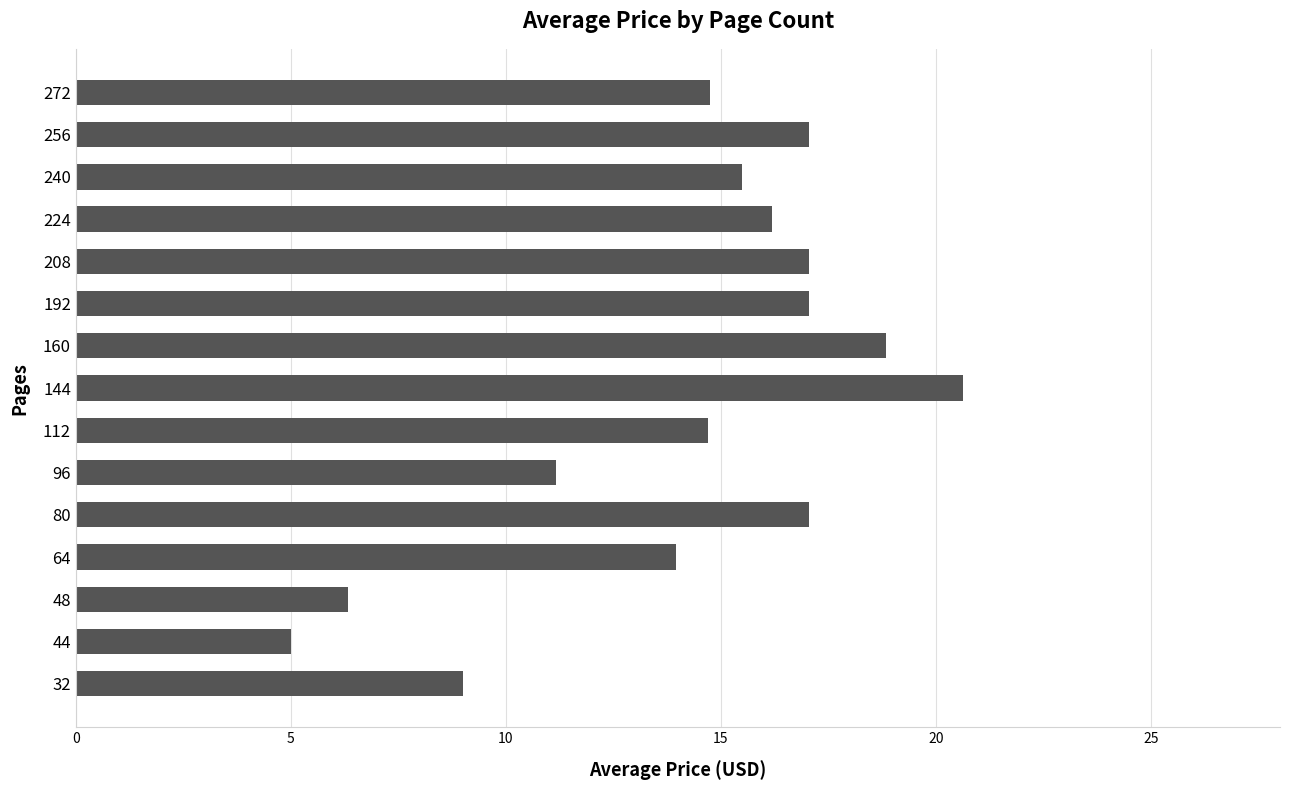

What is the smallest value displayed?

5.0